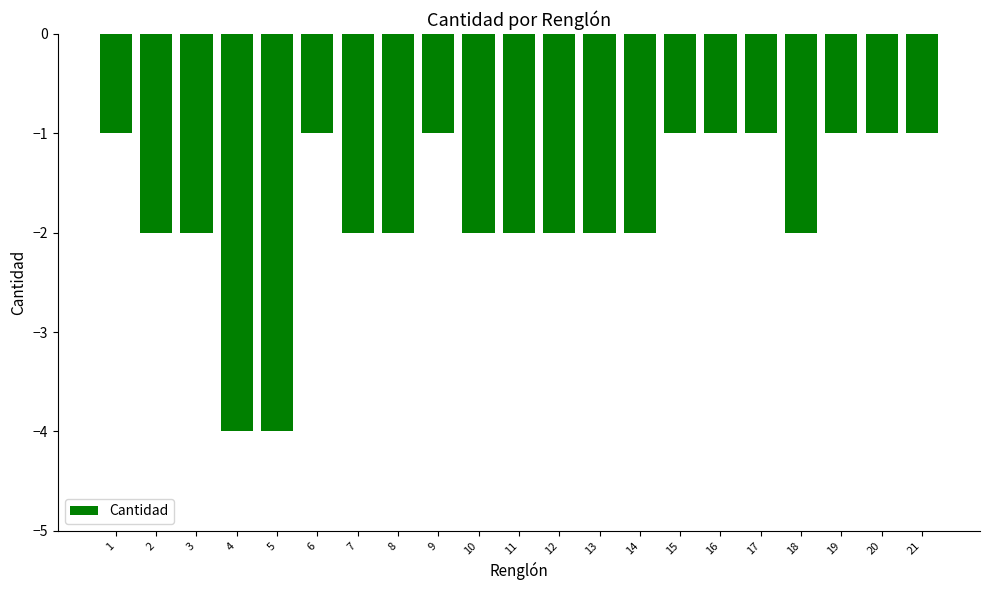

The chart shows a value of -1 at 13. True or false?

False